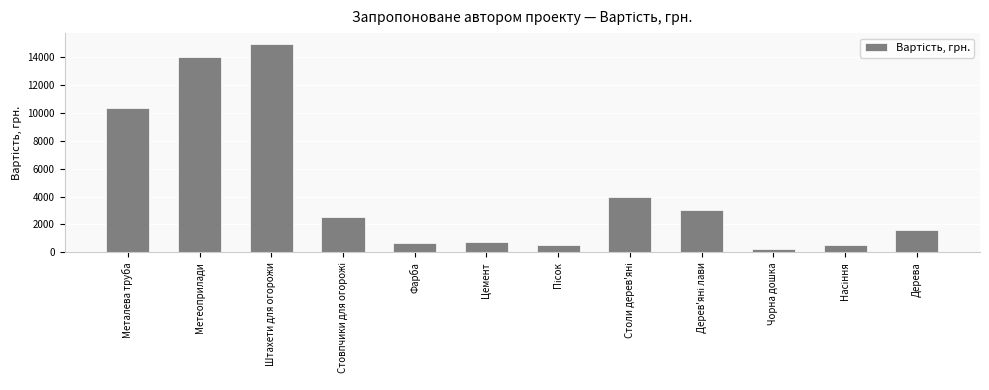

The value at Штахети для огорожи is 15000. True or false?

True